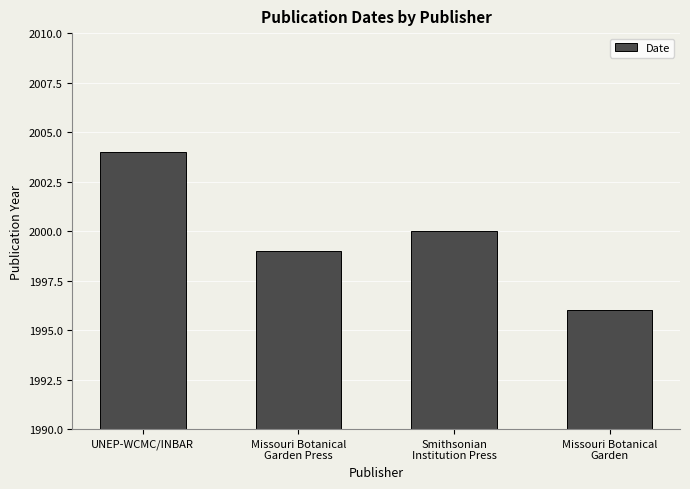

What is the difference between the values at Missouri Botanical
Garden Press and Smithsonian
Institution Press?

1